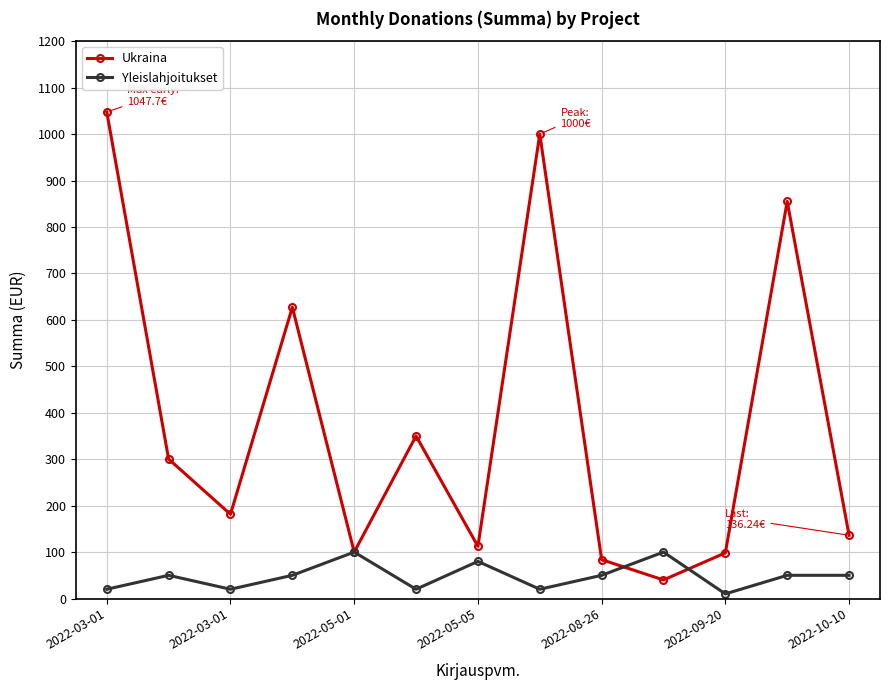

What is the average value of the Ukraina series?

379.4